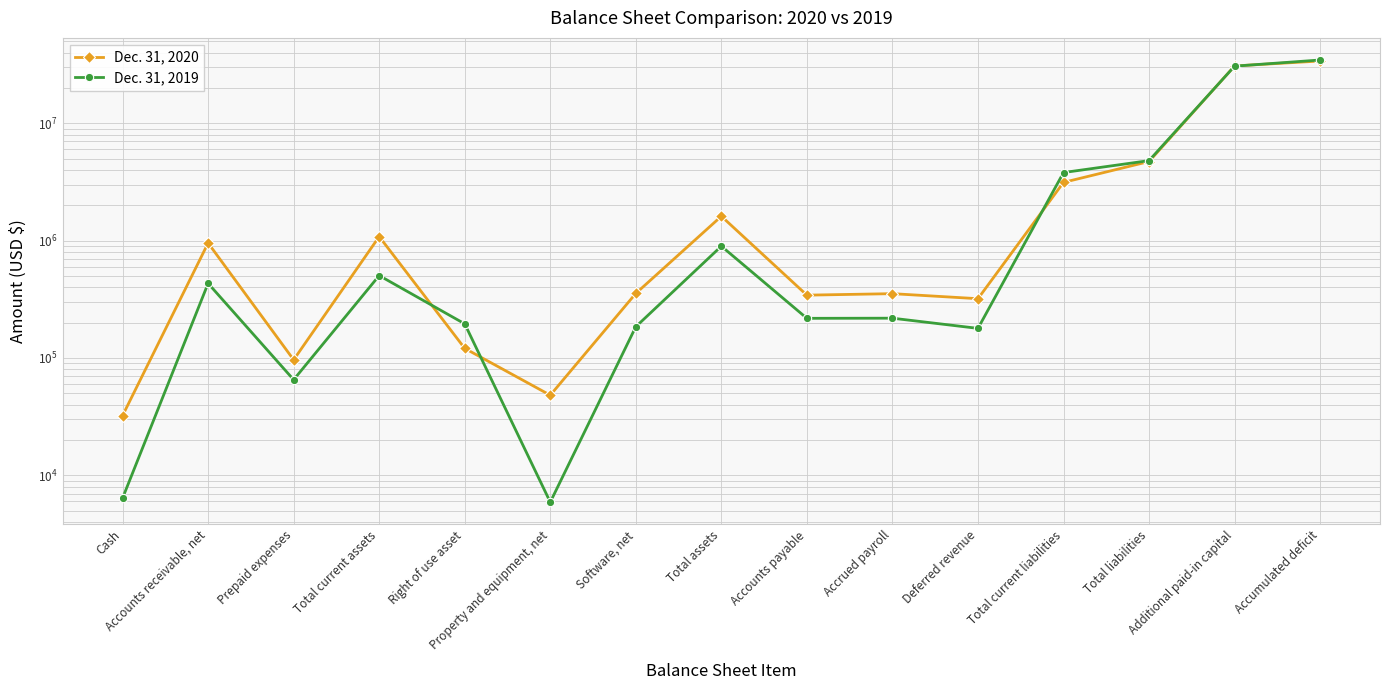

True or false: Dec. 31, 2019 has more than 2 interior local peaks.

True